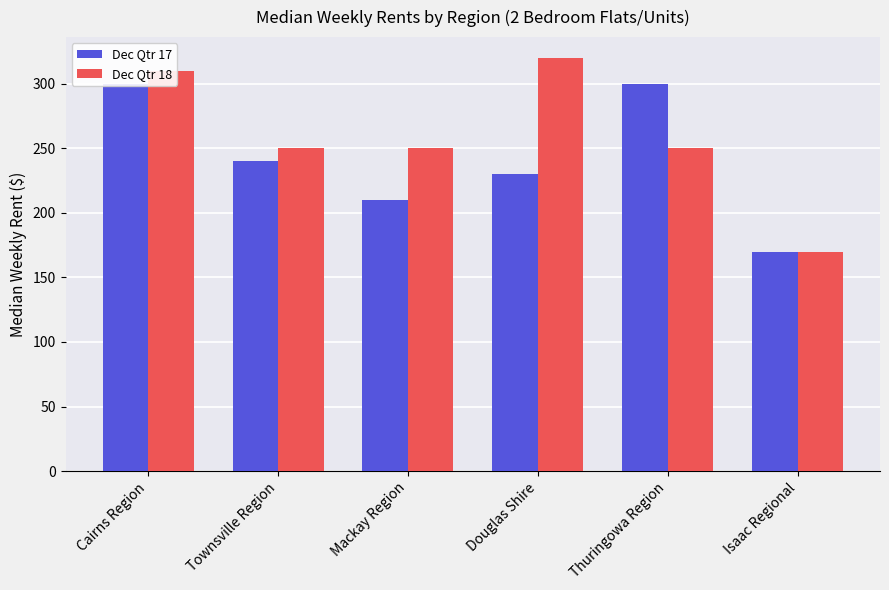

Reading left to right, extract all data points from this chart.

Dec Qtr 17: Cairns Region=300	Townsville Region=240	Mackay Region=210	Douglas Shire=230	Thuringowa Region=300	Isaac Regional=170
Dec Qtr 18: Cairns Region=310	Townsville Region=250	Mackay Region=250	Douglas Shire=320	Thuringowa Region=250	Isaac Regional=170